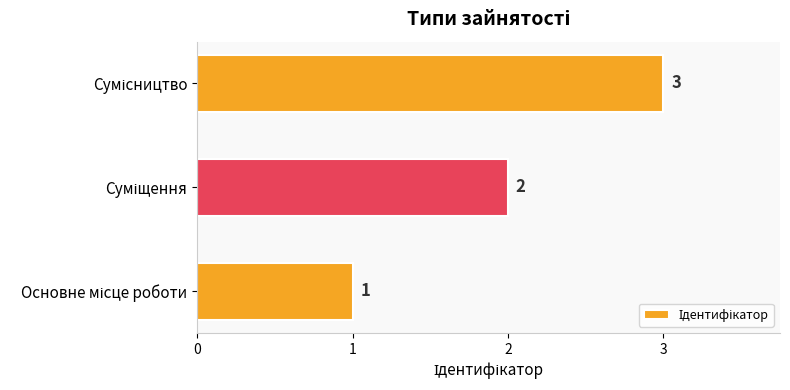

What is the maximum value shown in the chart?

3